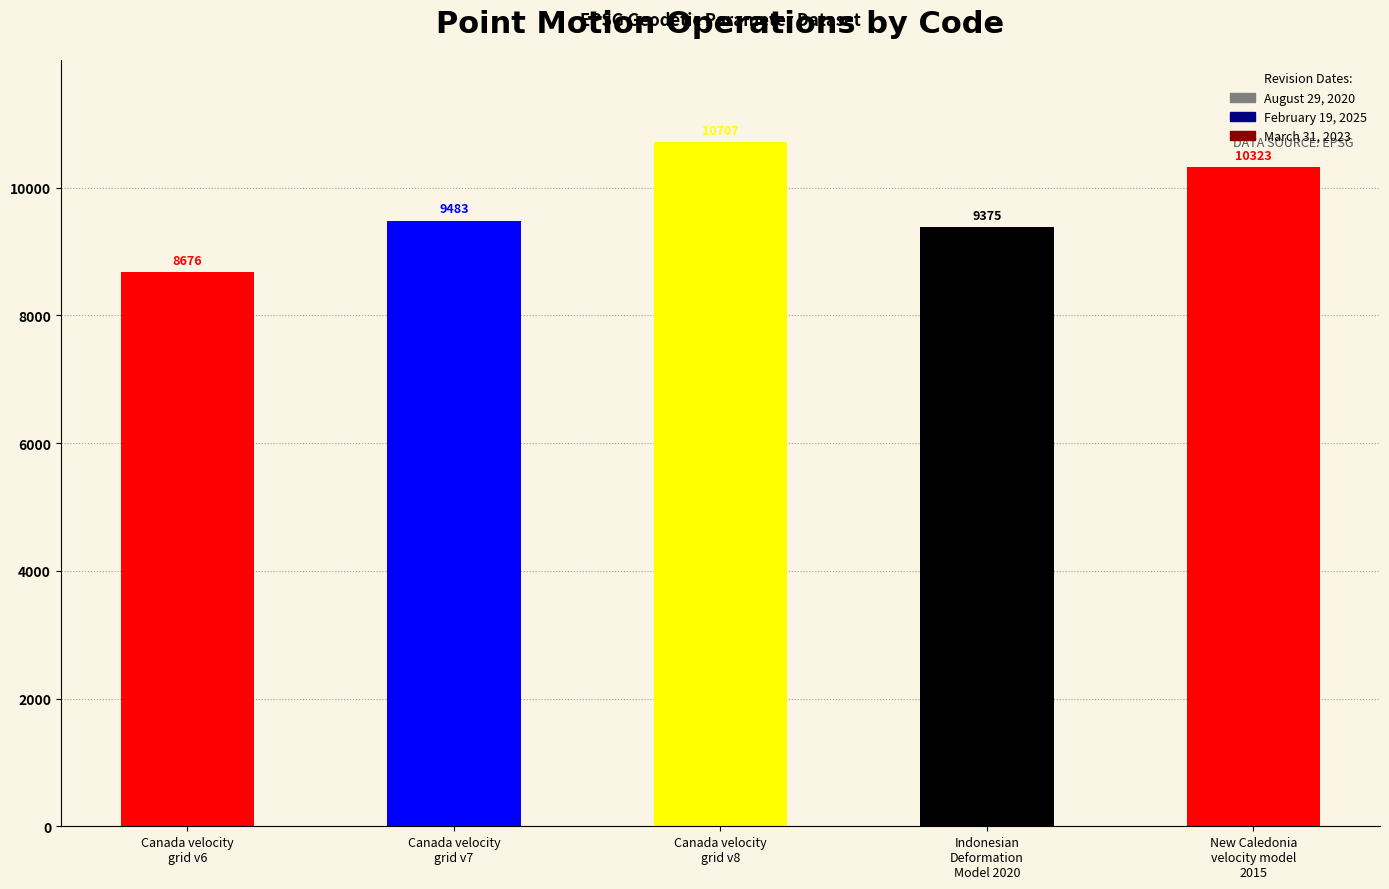

How many values exceed 9483?

2